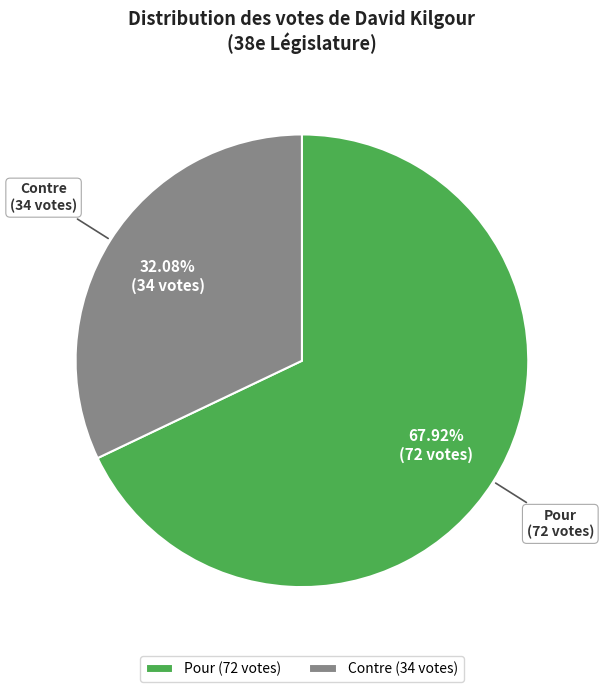

Rank the categories by value from highest to lowest.

Pour, Contre